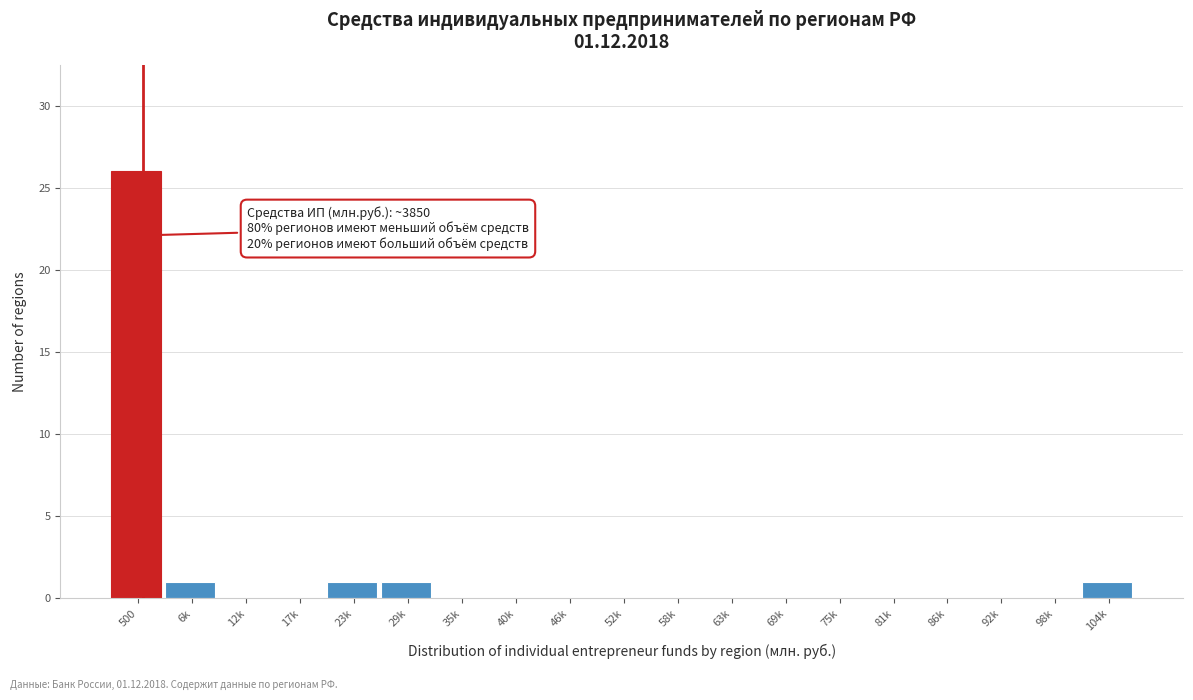

Reading right to left, transcribe all the data shown in this chart.

104k=1	98k=0	92k=0	86k=0	81k=0	75k=0	69k=0	63k=0	58k=0	52k=0	46k=0	40k=0	35k=0	29k=1	23k=1	17k=0	12k=0	6k=1	500=26